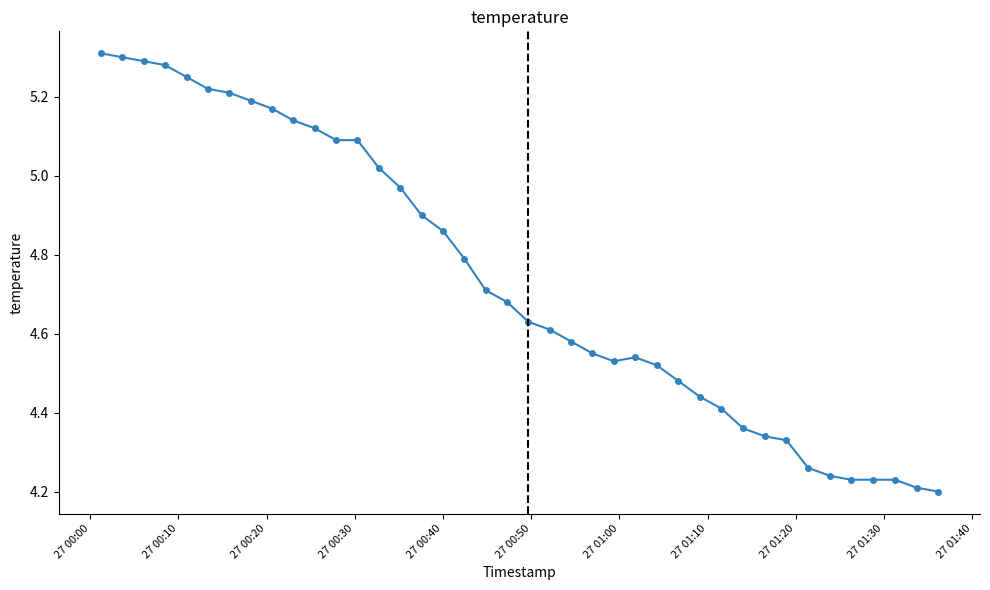

What is the sum of all values?

189.5